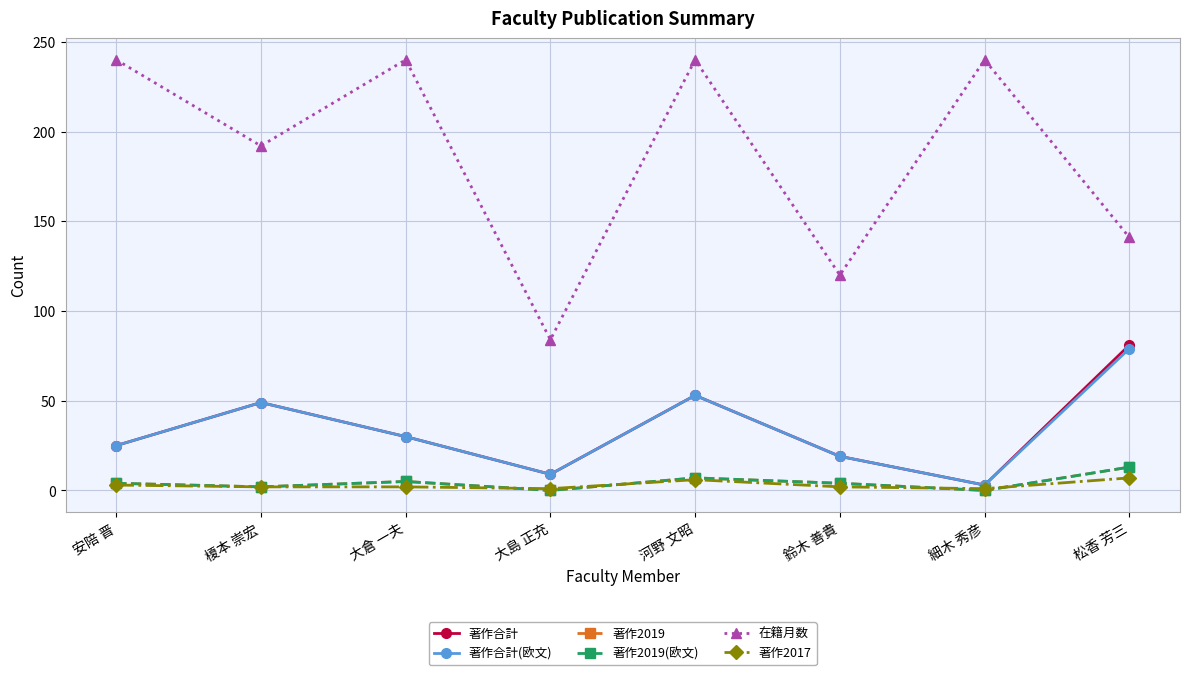

Reading right to left, what are all the values shown in this chart?

著作合計: 松香 芳三=81	細木 秀彦=3	鈴木 善貴=19	河野 文昭=53	大島 正充=9	大倉 一夫=30	榎本 崇宏=49	安陪 晋=25
著作合計(欧文): 松香 芳三=79	細木 秀彦=3	鈴木 善貴=19	河野 文昭=53	大島 正充=9	大倉 一夫=30	榎本 崇宏=49	安陪 晋=25
著作2019: 松香 芳三=13	細木 秀彦=0	鈴木 善貴=4	河野 文昭=7	大島 正充=0	大倉 一夫=5	榎本 崇宏=2	安陪 晋=4
著作2019(欧文): 松香 芳三=13	細木 秀彦=0	鈴木 善貴=4	河野 文昭=7	大島 正充=0	大倉 一夫=5	榎本 崇宏=2	安陪 晋=4
在籍月数: 松香 芳三=141	細木 秀彦=240	鈴木 善貴=120	河野 文昭=240	大島 正充=84	大倉 一夫=240	榎本 崇宏=192	安陪 晋=240
著作2017: 松香 芳三=7	細木 秀彦=1	鈴木 善貴=2	河野 文昭=6	大島 正充=1	大倉 一夫=2	榎本 崇宏=2	安陪 晋=3